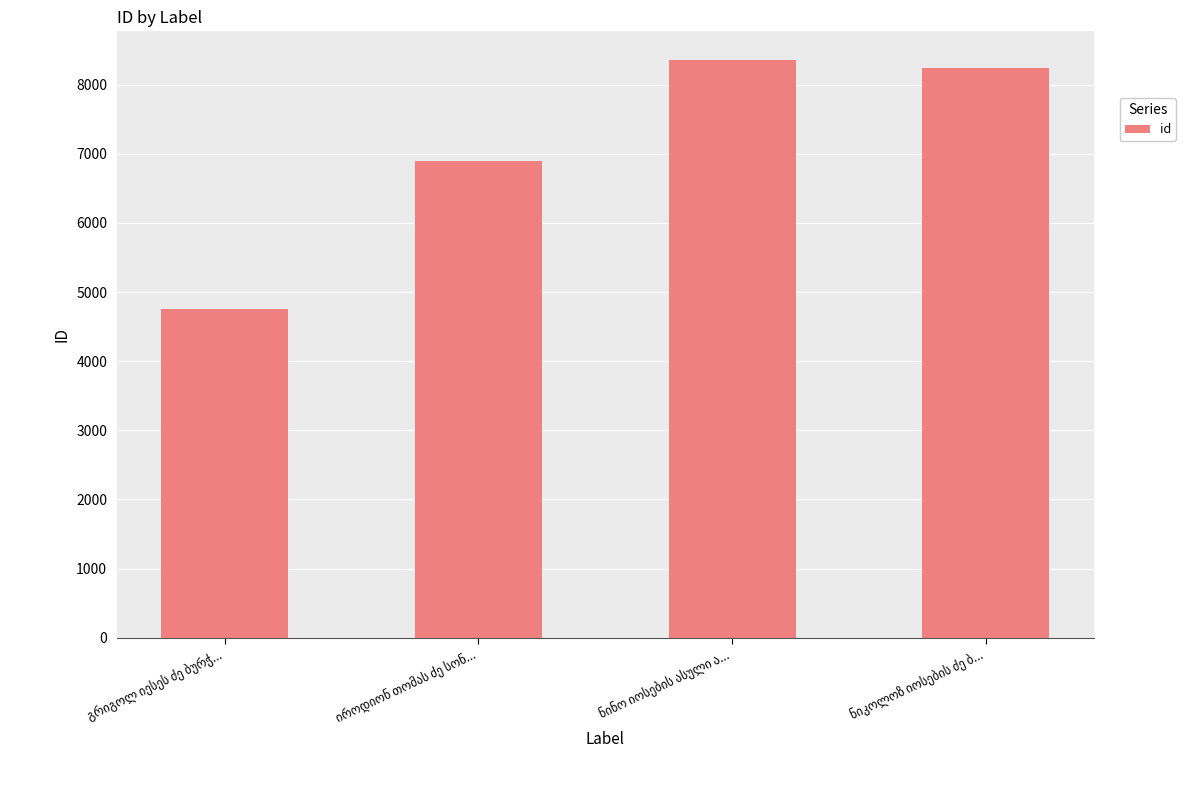

What is the difference between the second highest and second lowest values?

1342